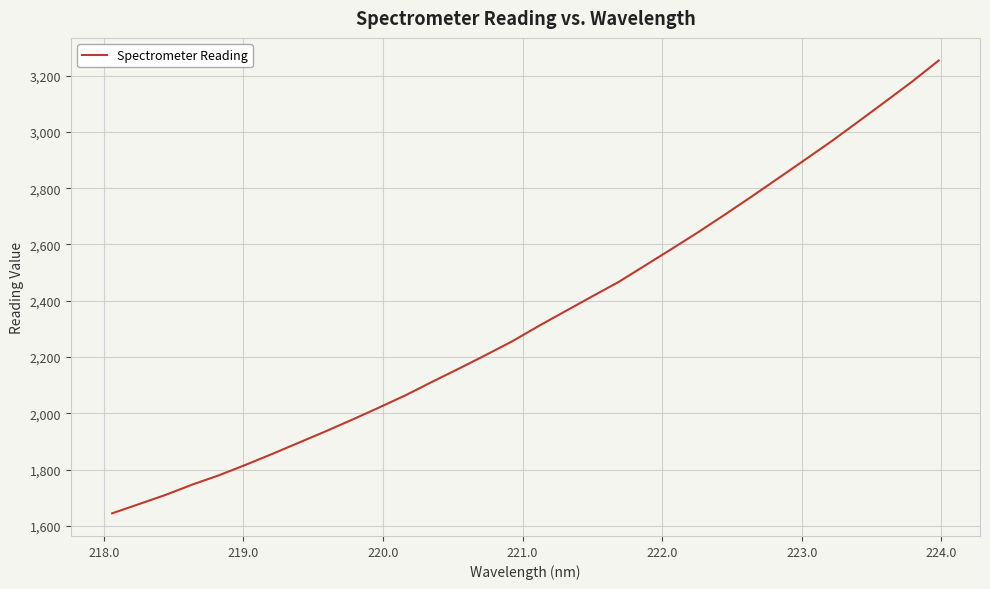

What is the difference between the maximum and minimum values?

1608.2